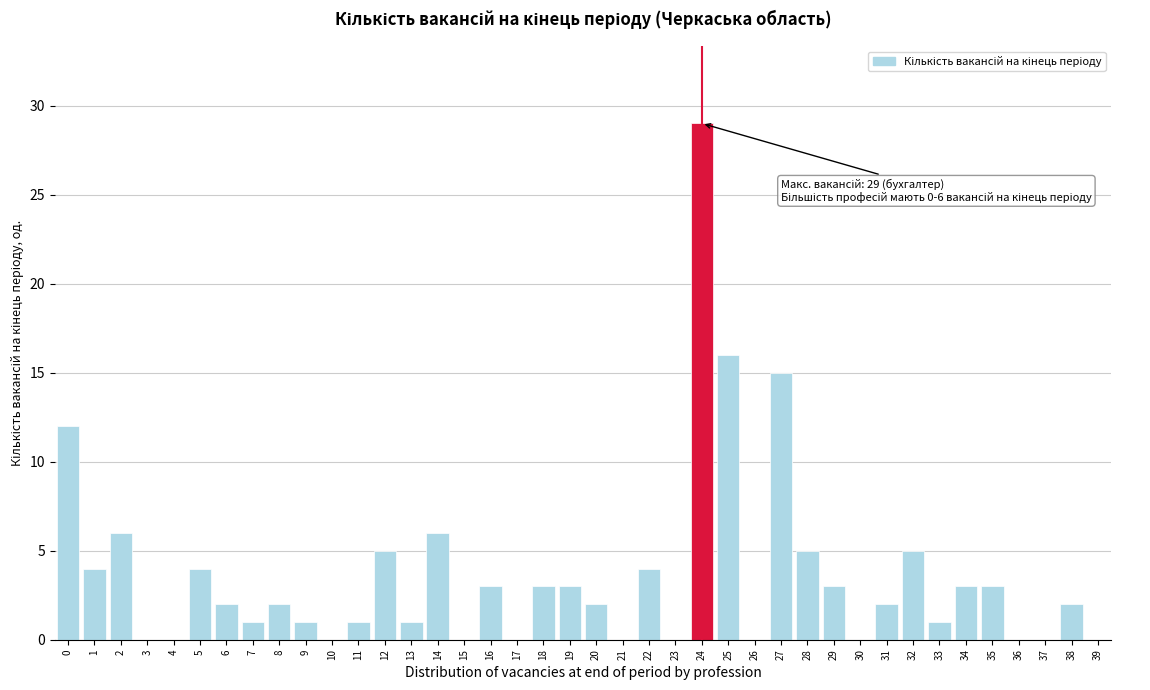

True or false: the data shows 0 at 23.

True